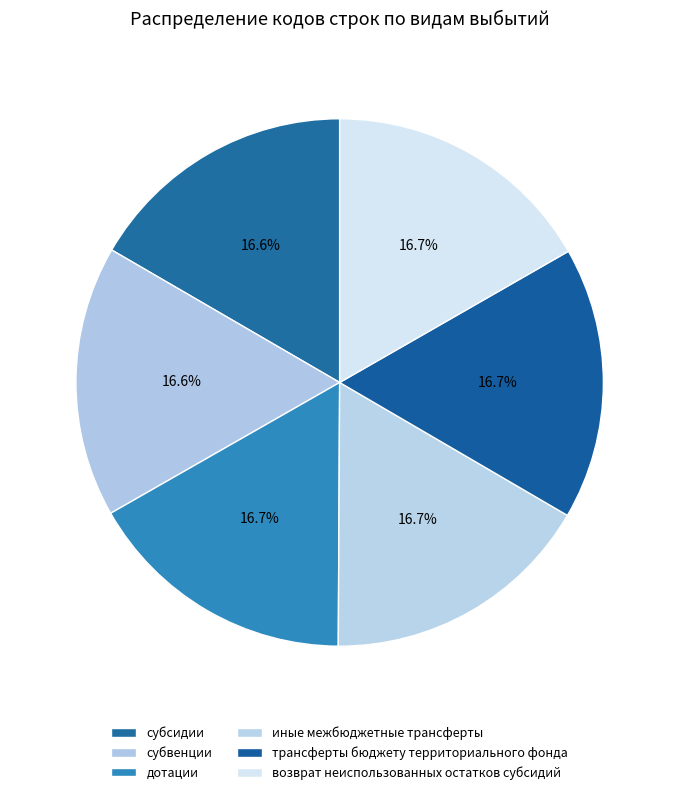

Rank the categories by value from lowest to highest.

субсидии, субвенции, дотации, иные межбюджетные трансферты, трансферты бюджету территориального фонда, возврат неиспользованных остатков субсидий